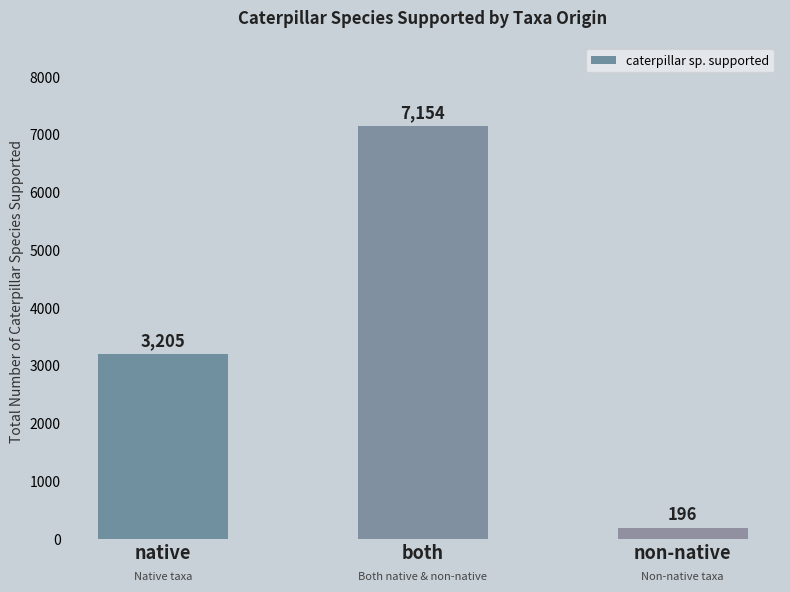

List the labels in order of value, smallest first.

non-native, native, both